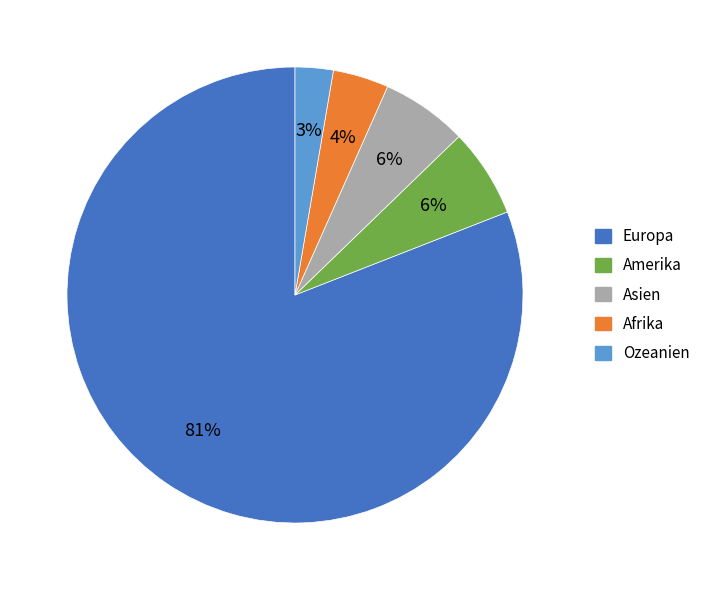

To the nearest percent, what is the average slice percentage?

20%